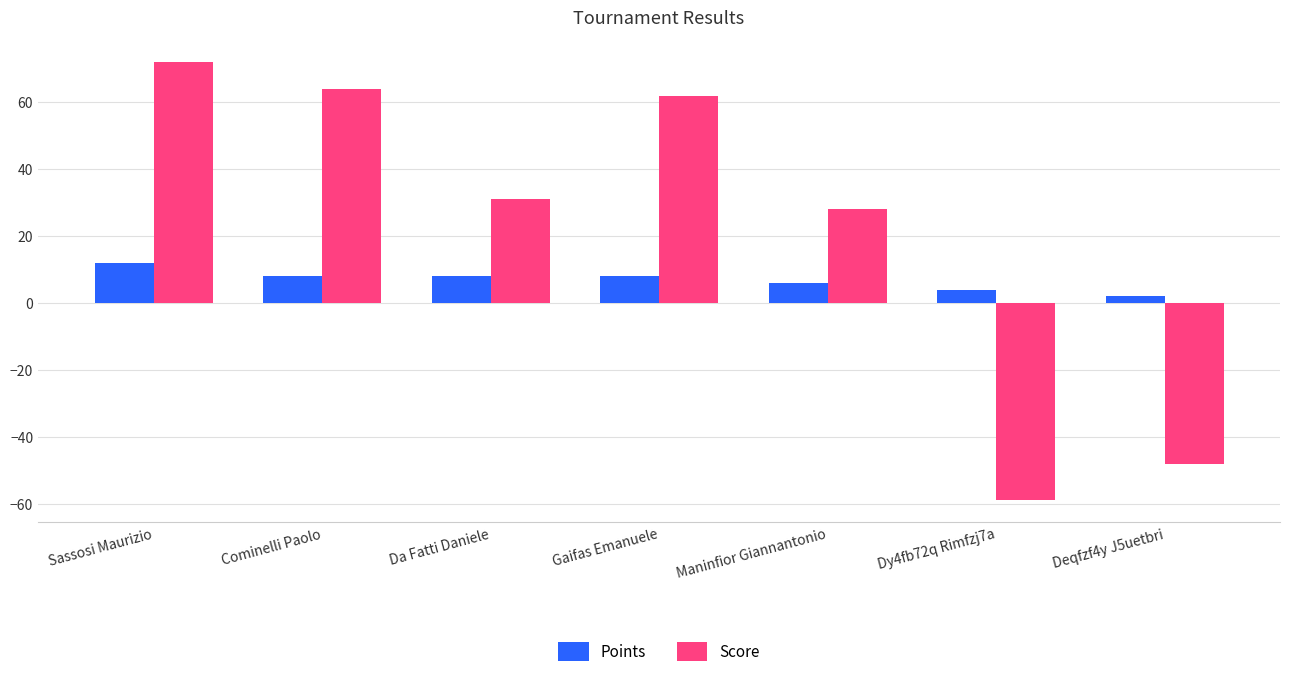

List the series in order of their peak value, lowest first.

Points, Score